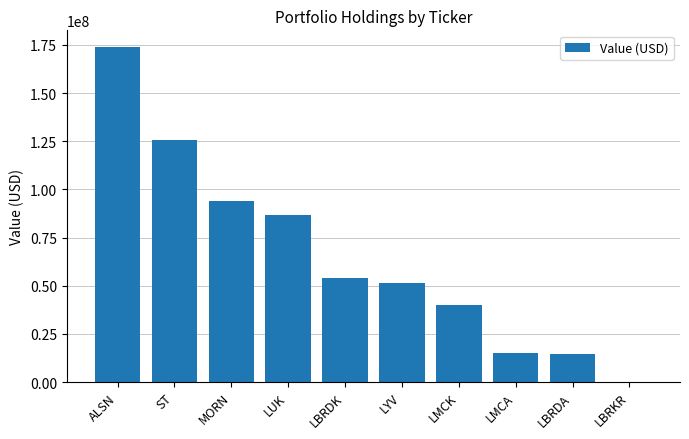

What is the sum of the values at LMCA and ALSN?

188938000